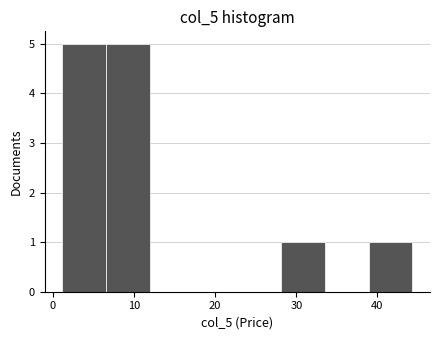

What is the height of the bar covering 39 to 44 on the x-axis? Neither the bar edges nor the heights are printed on the chart, so give them approximately, as read against the axes.

1